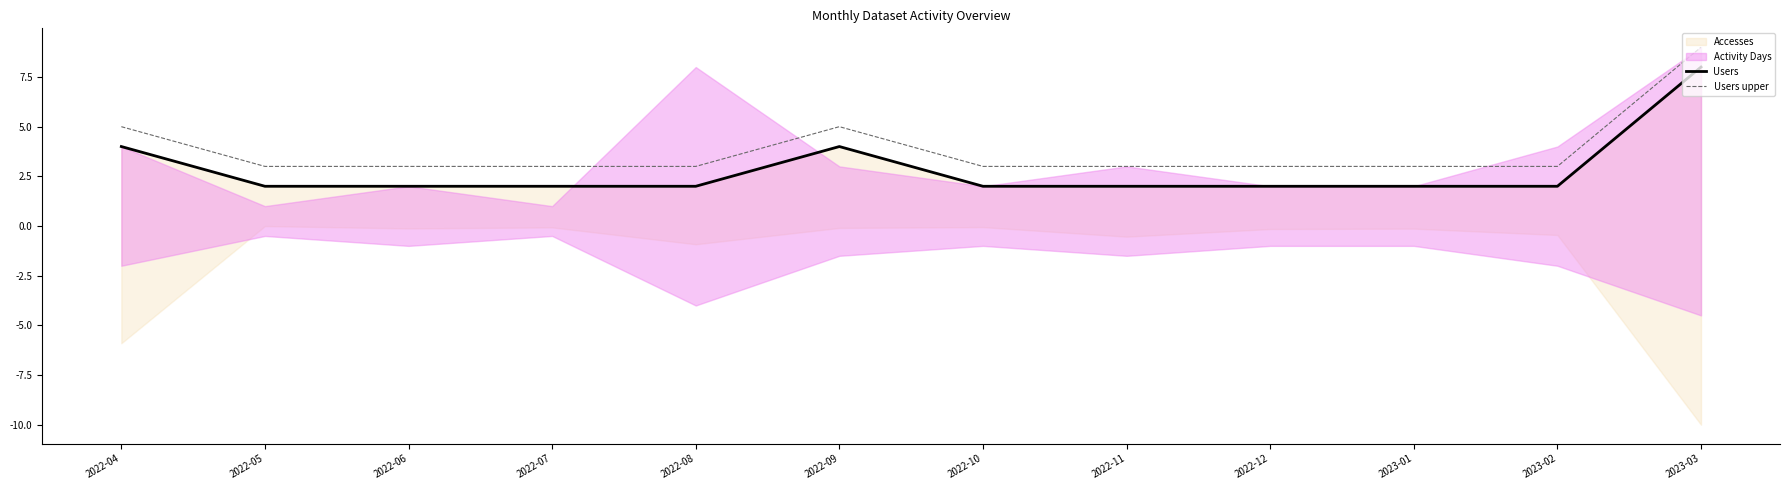

What is the maximum value for Users upper?

9